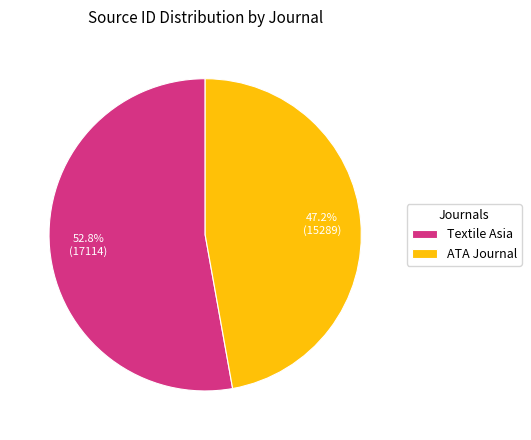

How many segments does this pie chart have?

2